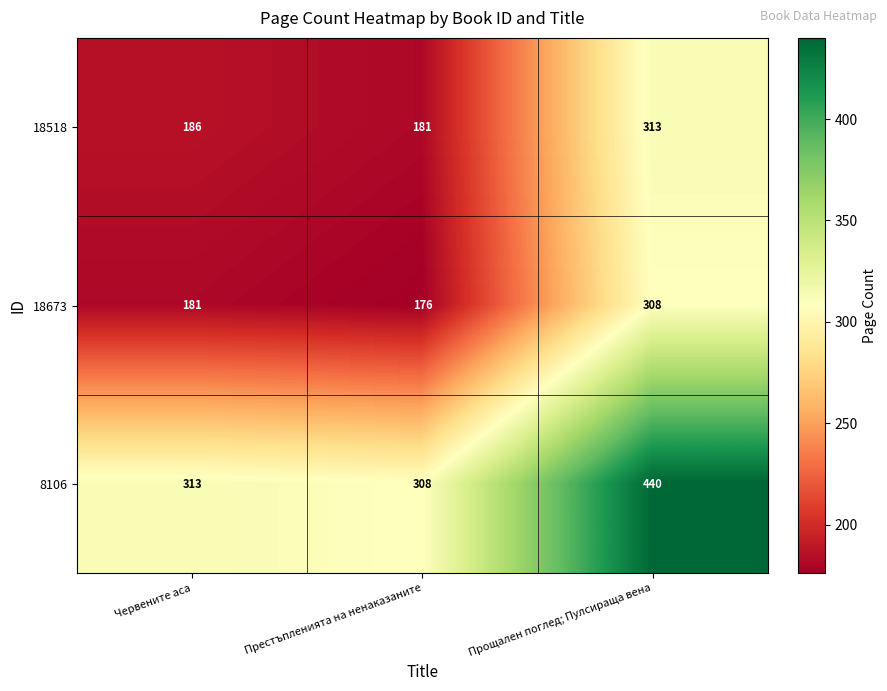

Which label corresponds to the smallest value in the chart?

Престъпленията на ненаказаните